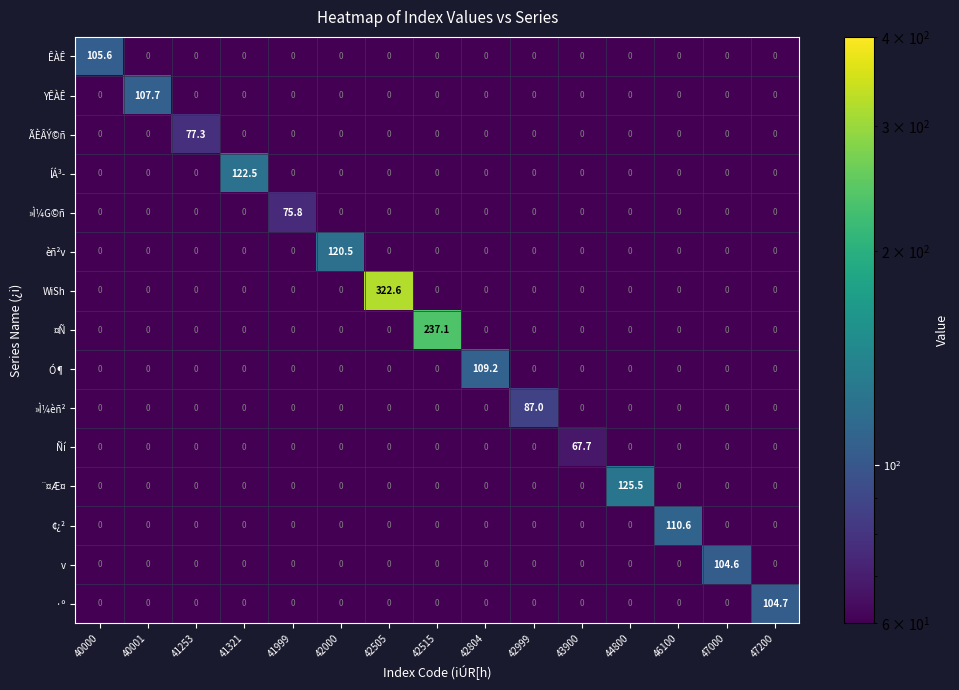

What is the average value of the YÊÀÊ series?

7.2